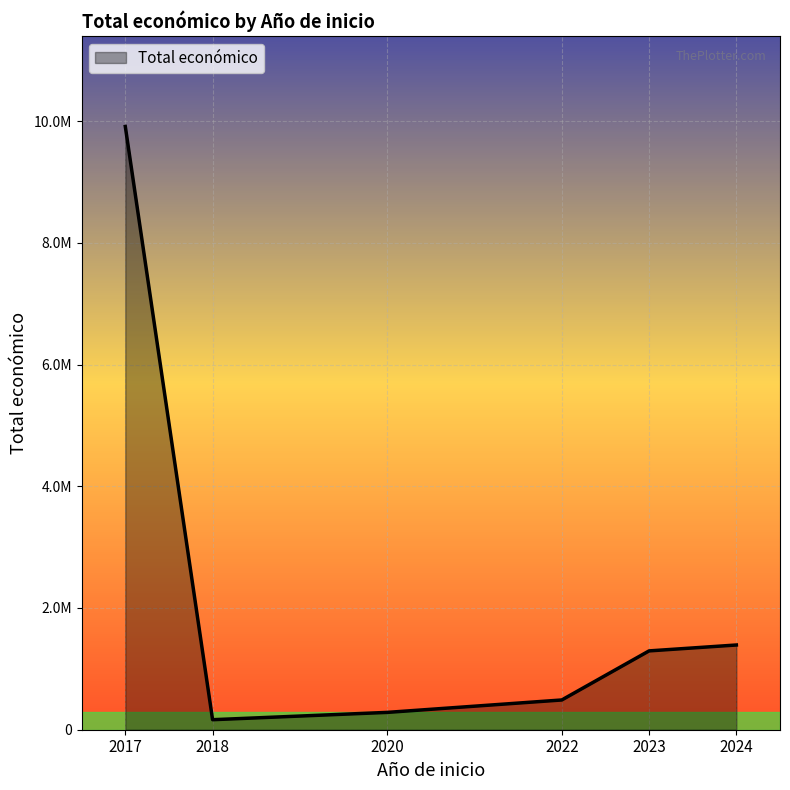

Does the chart display data point markers on the line(s)?

No